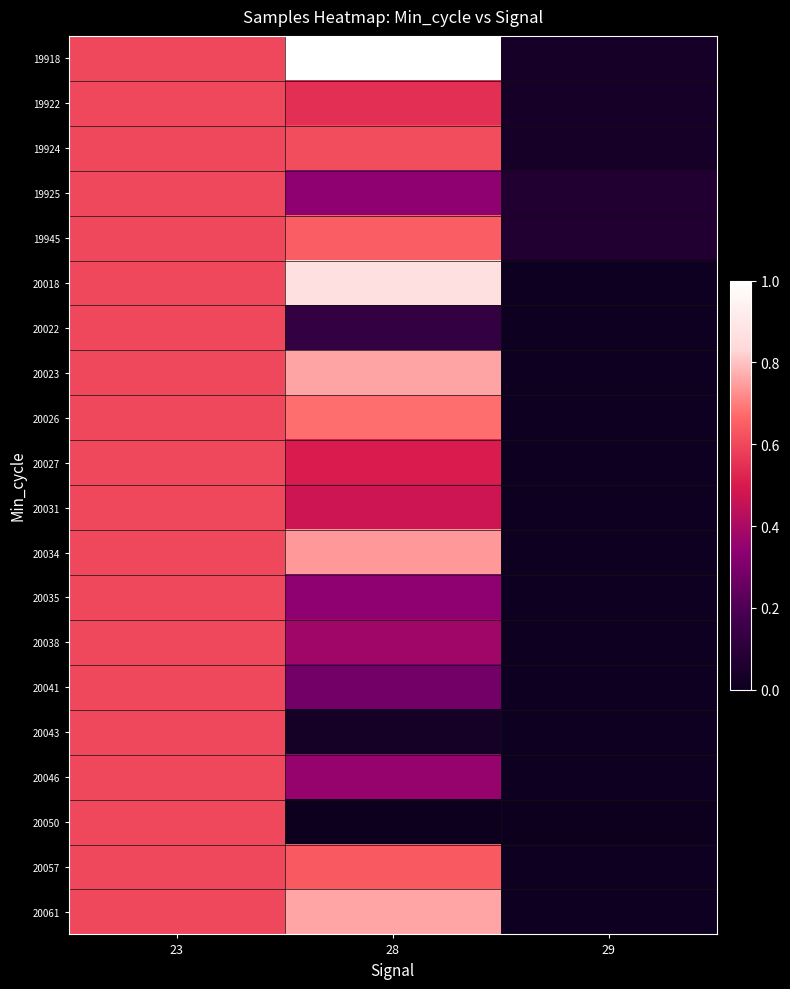

Count the number of categories in the chart.

3